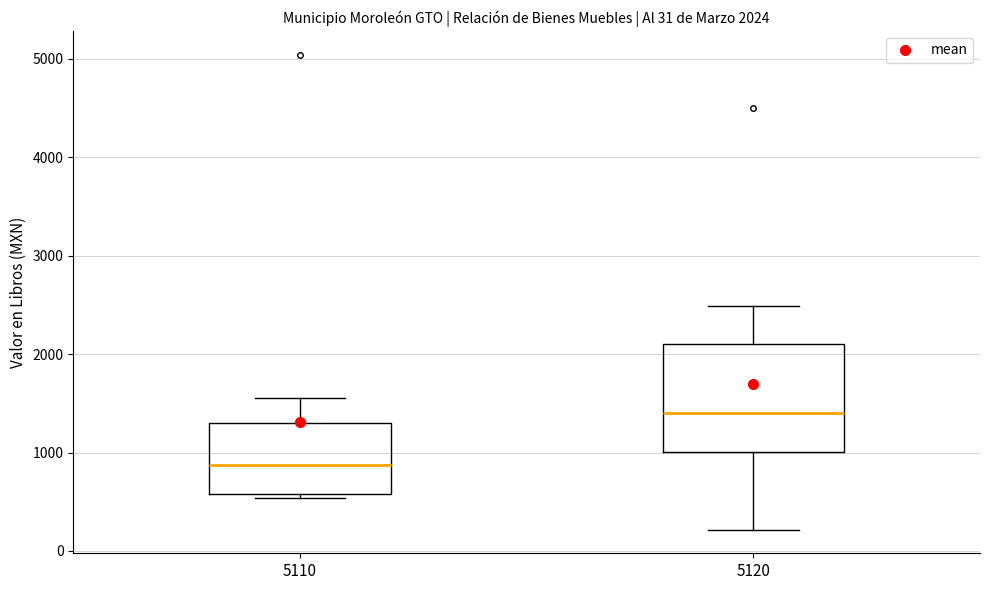

Which box has the highest median line?

5120